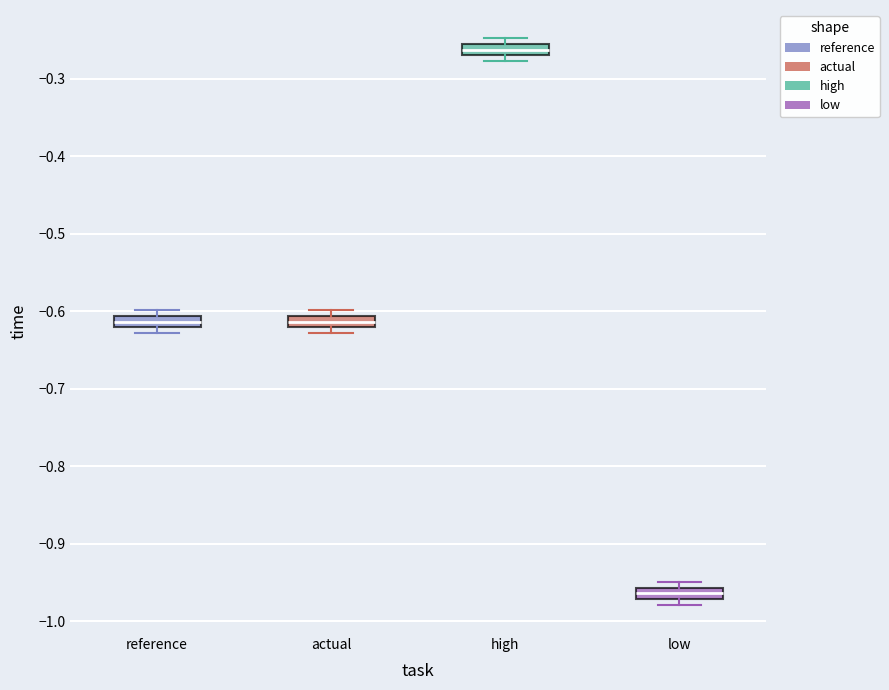

Where is the upper edge of the box for low on the y-axis? The values are not printed on the chart, so give them approximately, as read against the axis.

-0.96